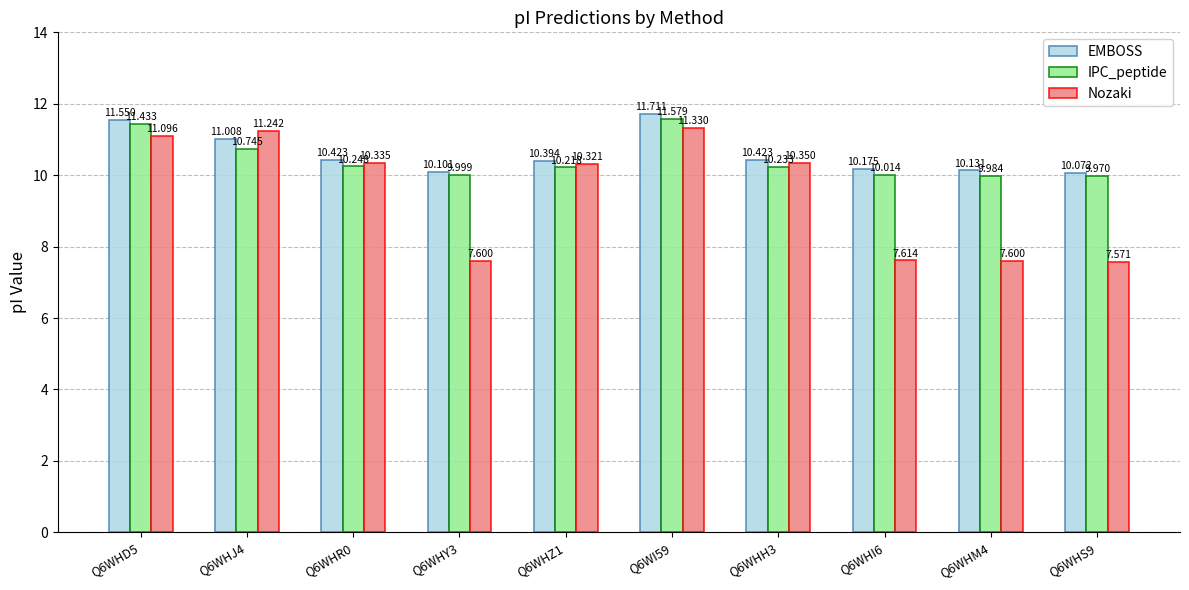

The EMBOSS series shows 10.4 at Q6WHR0. True or false?

True